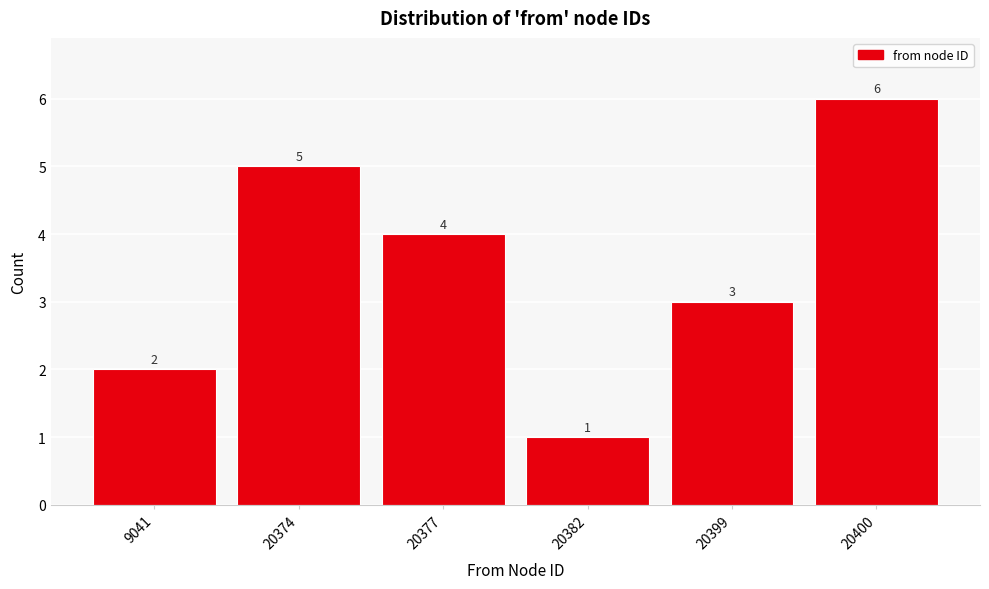

Reading left to right, list all the values displayed in this chart.

9041=2	20374=5	20377=4	20382=1	20399=3	20400=6